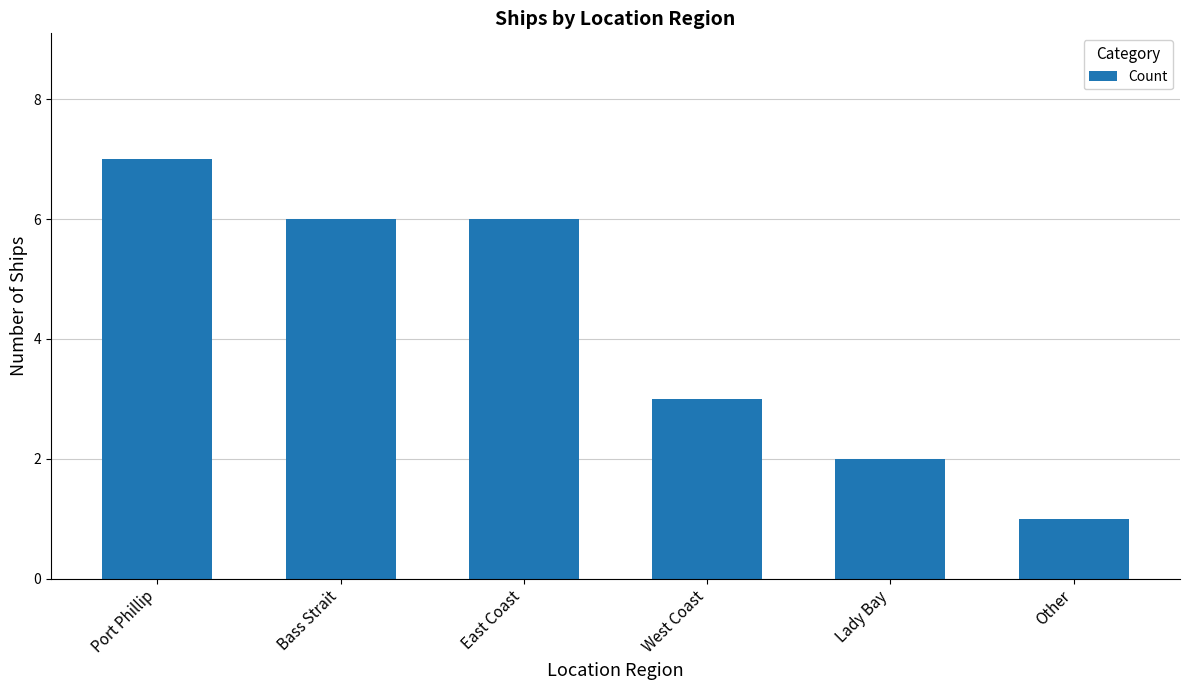

What is the sum of the values at West Coast and Bass Strait?

9